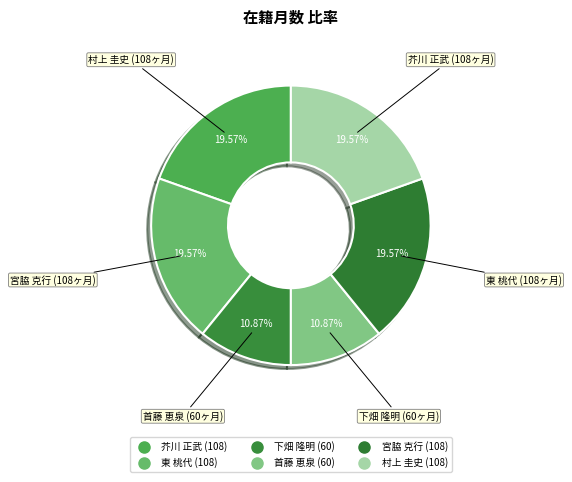

Combined, do 下畑 隆明 and 芥川 正武 account for over 50%?

No